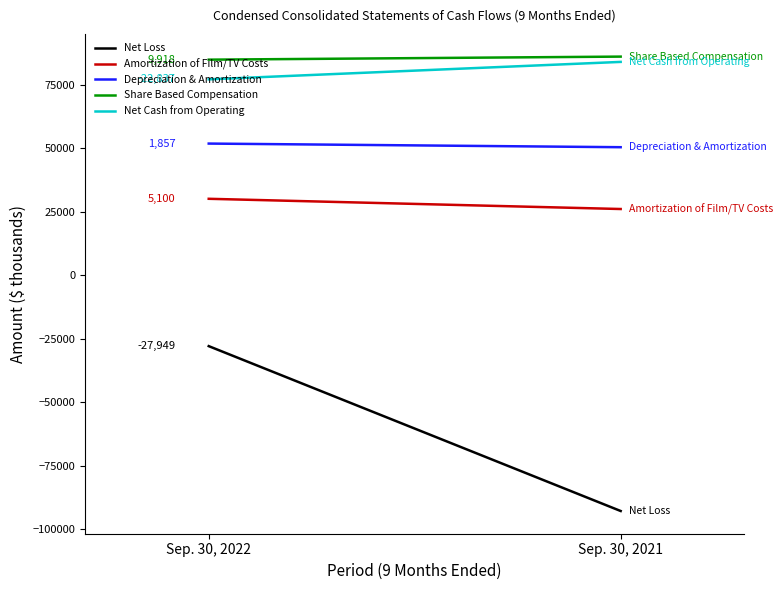

Reading left to right, transcribe all the data shown in this chart.

Net Loss: -27949	-92907
Amortization of Film/TV Costs: 30100	26073
Depreciation & Amortization: 51857	50426
Share Based Compensation: 84918	86120
Net Cash from Operating: 77163	84035